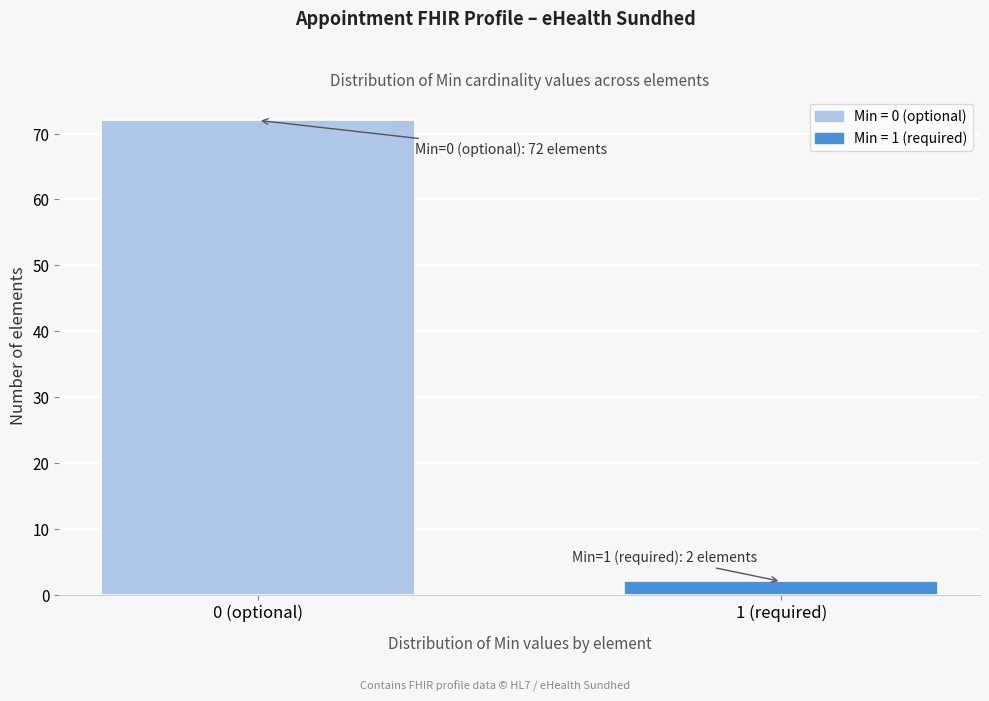

Reading left to right, what are all the values shown in this chart?

72	2